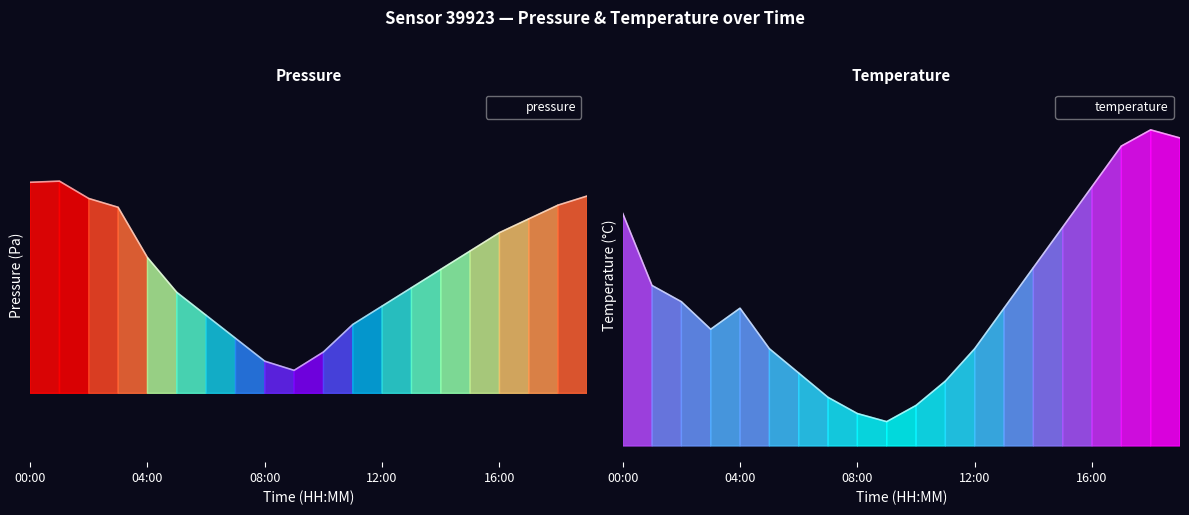

What is the maximum value shown in the chart?

100909.2